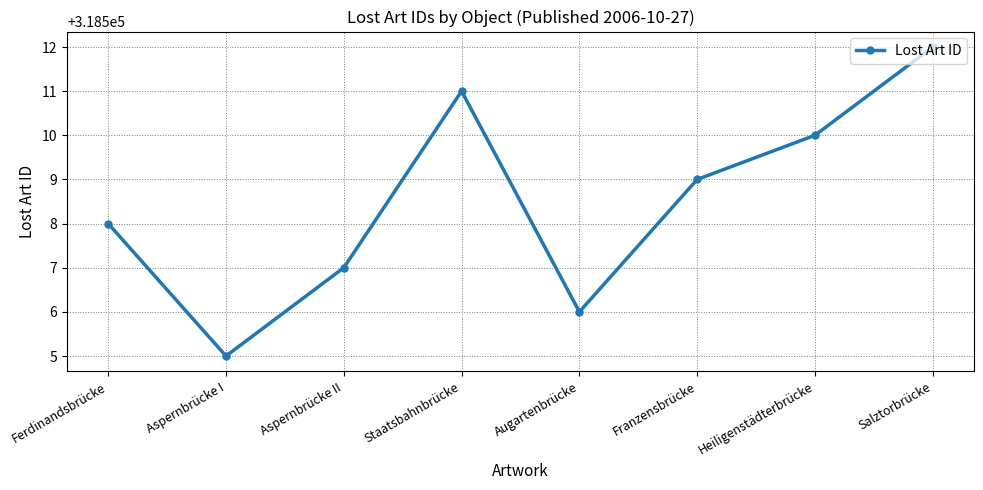

List the labels in order of value, smallest first.

Aspernbrücke I, Augartenbrücke, Aspernbrücke II, Ferdinandsbrücke, Franzensbrücke, Heiligenstädterbrücke, Staatsbahnbrücke, Salztorbrücke